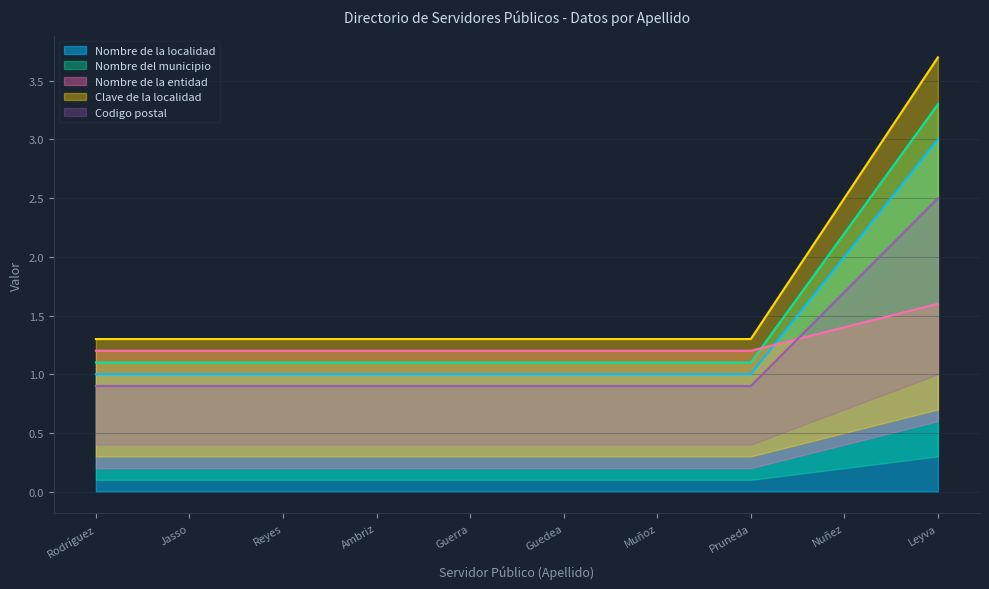

True or false: Clave de la localidad and Nombre de la localidad intersect in this chart.

False